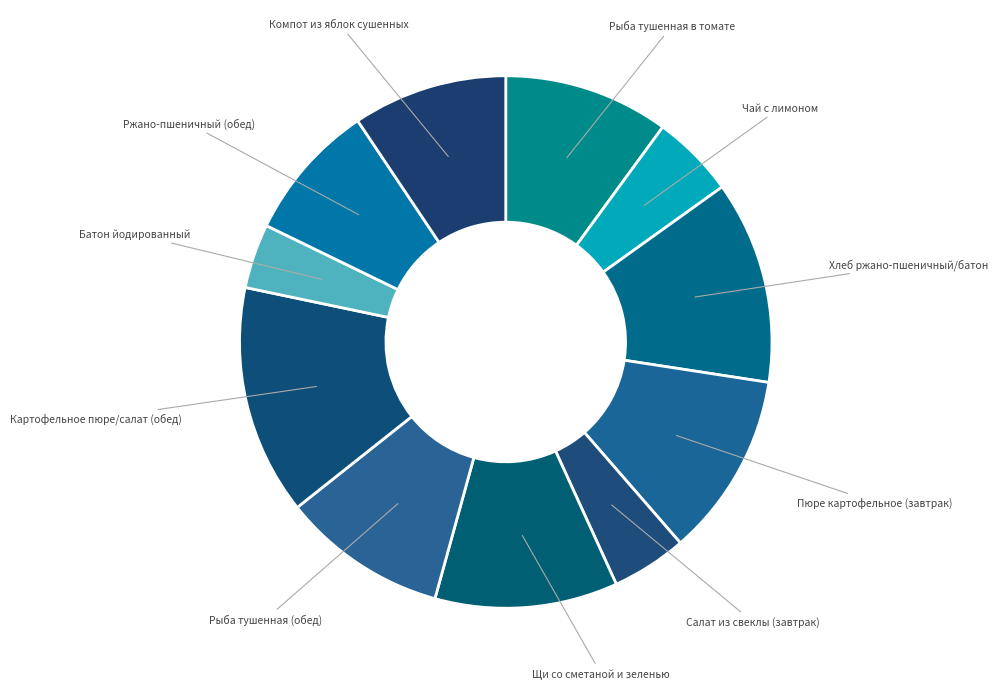

True or false: Хлеб ржано-пшеничный/батон accounts for 12% of the total.

True